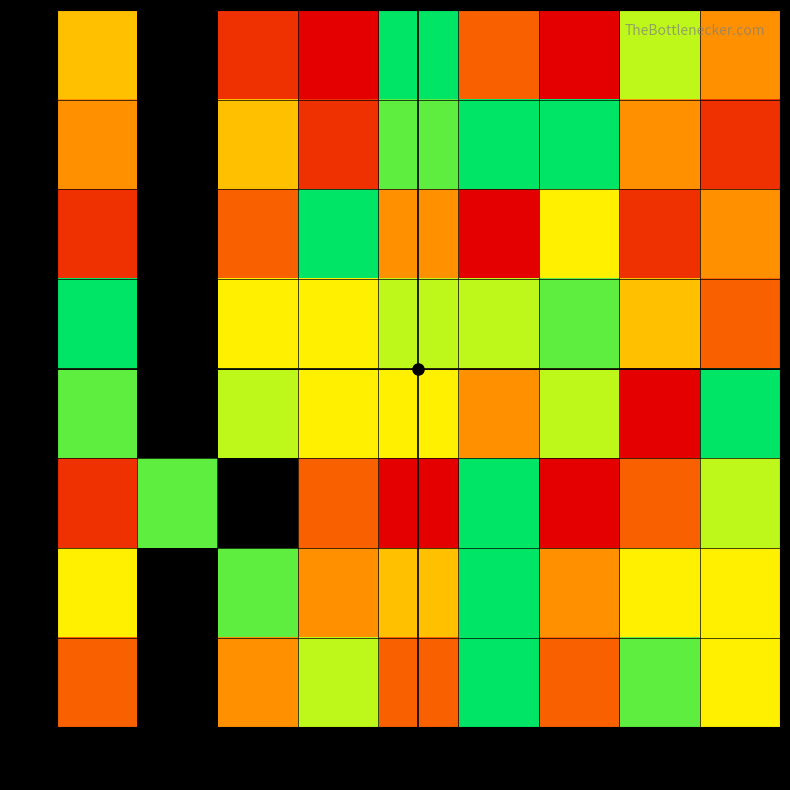

List the series in order of their peak value, lowest first.

1, 2, 3, 4, 5, 6, 7, 8